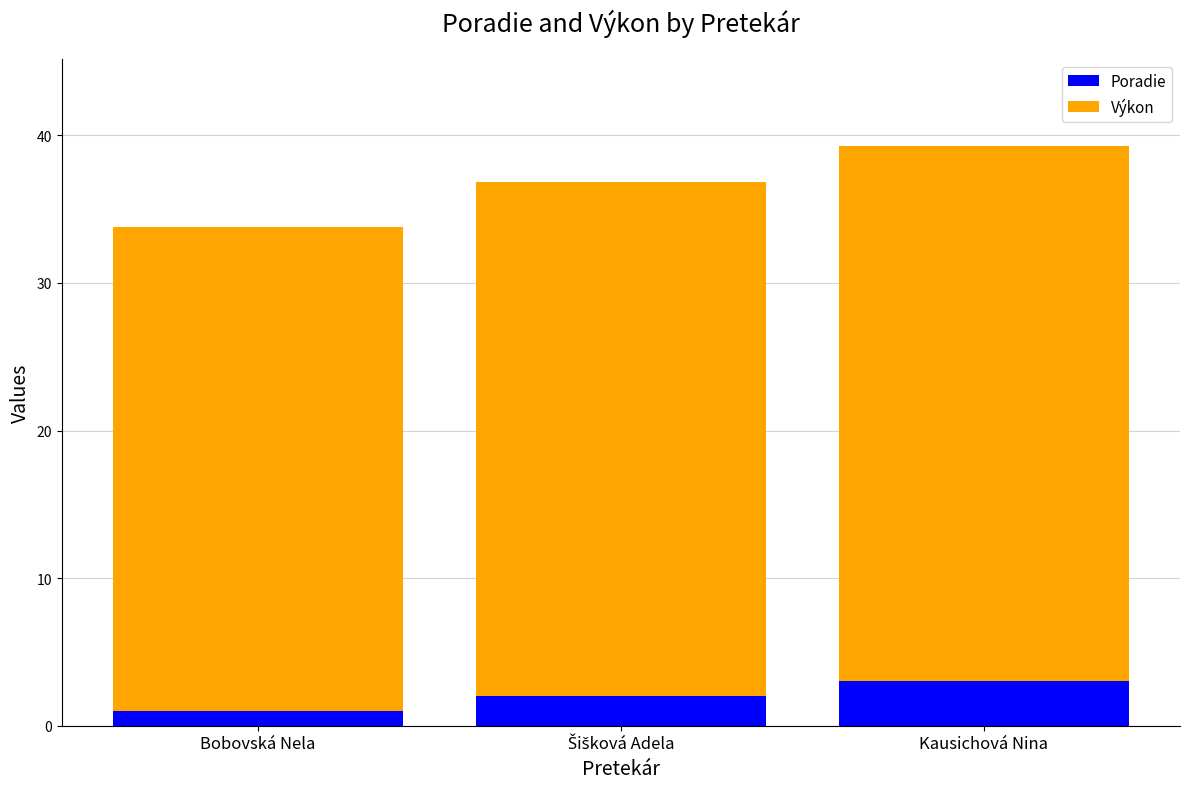

The value of Poradie at Bobovská Nela is 1.0. True or false?

True